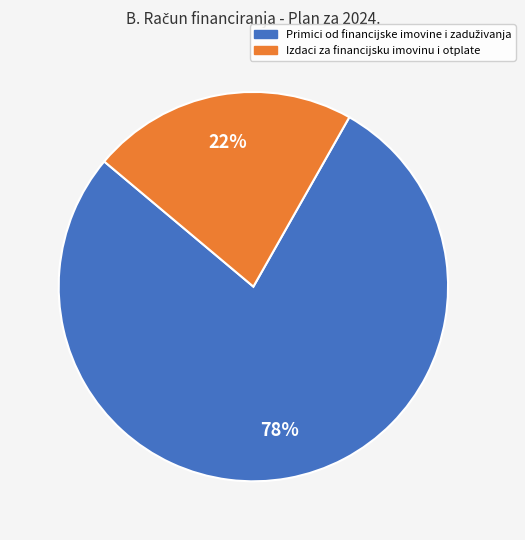

How many segments does this pie chart have?

2